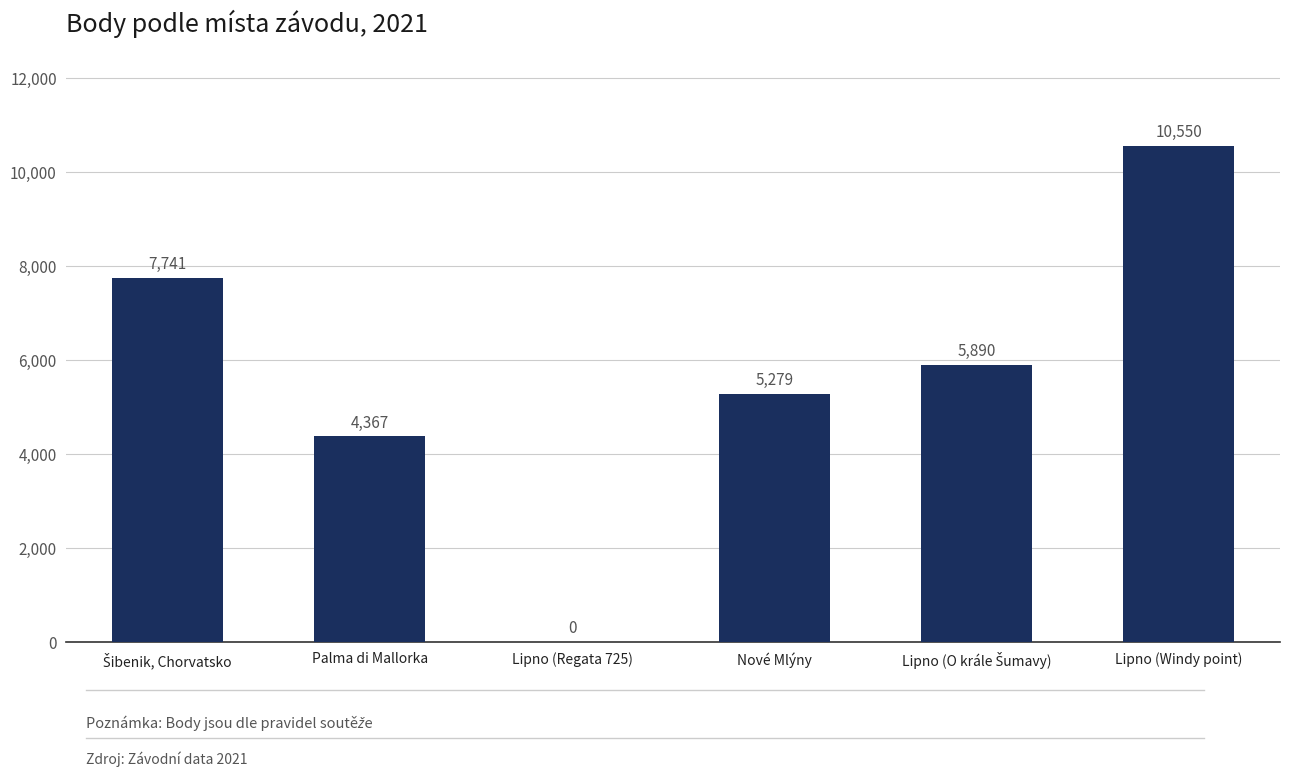

The chart shows a value of 7795 at Palma di Mallorka. True or false?

False